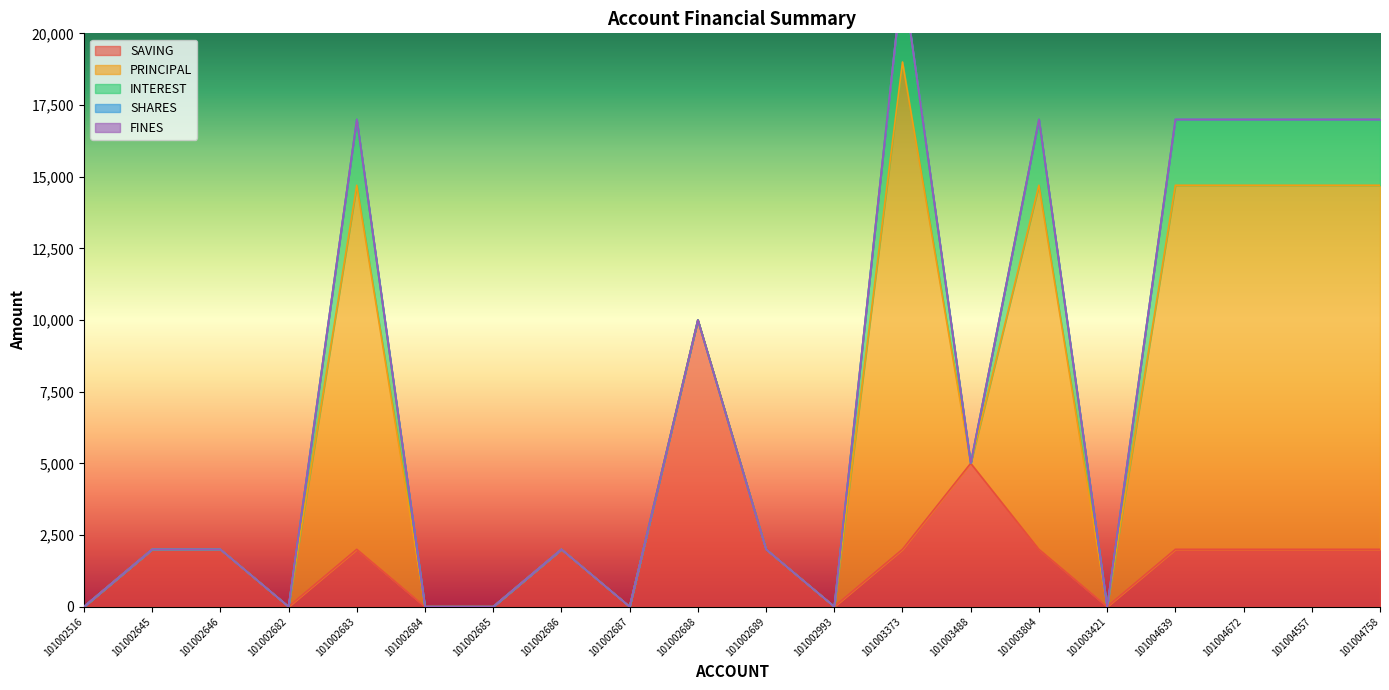

The INTEREST series shows 0 at 101002645. True or false?

True